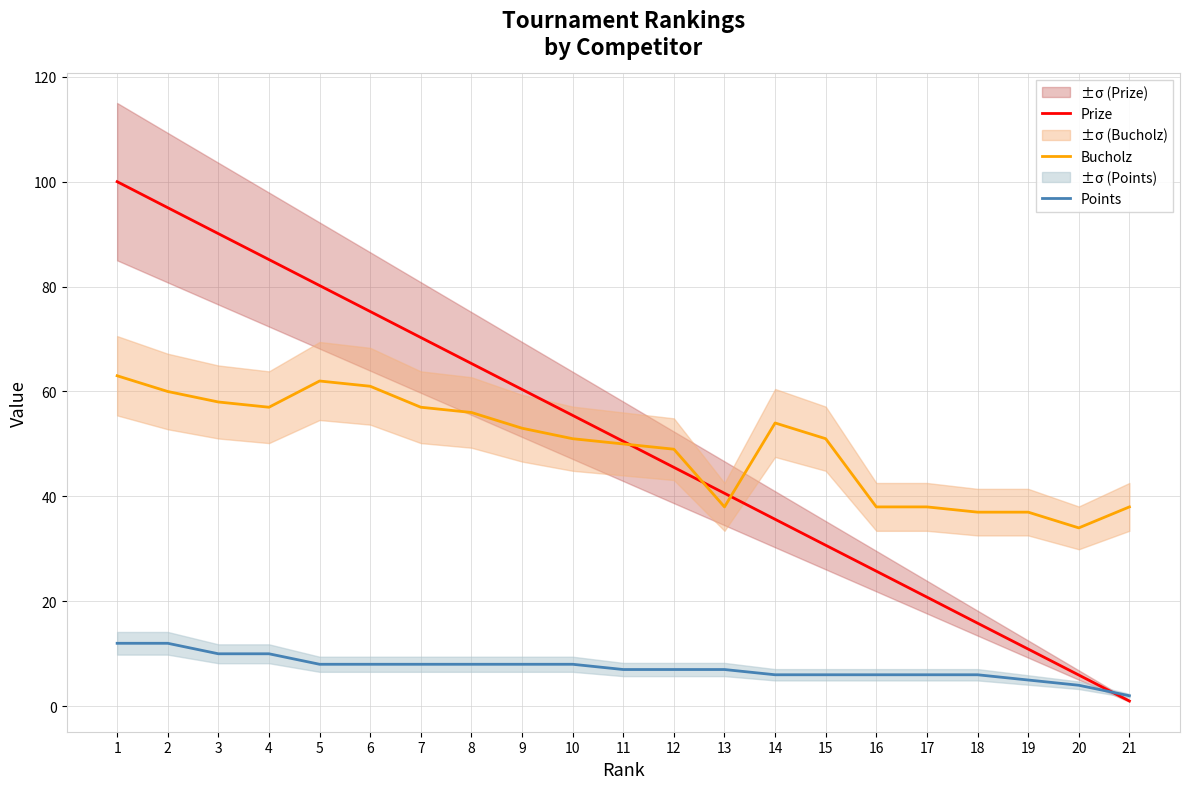

Which series changed the most between 4 and 8?

Prize